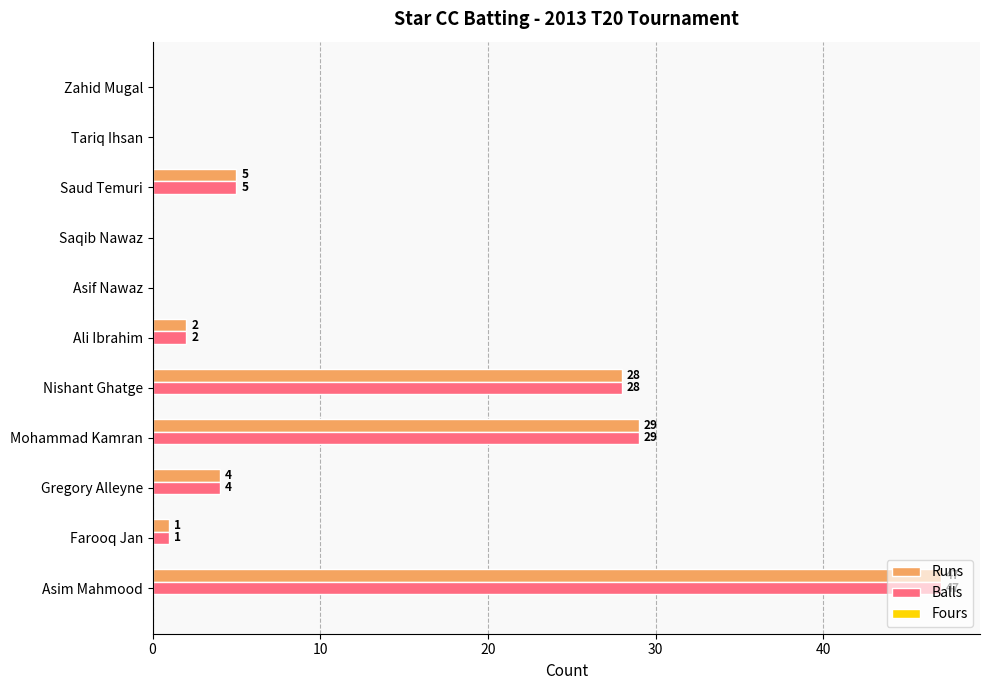

The Balls series shows 0 at Saqib Nawaz. True or false?

True